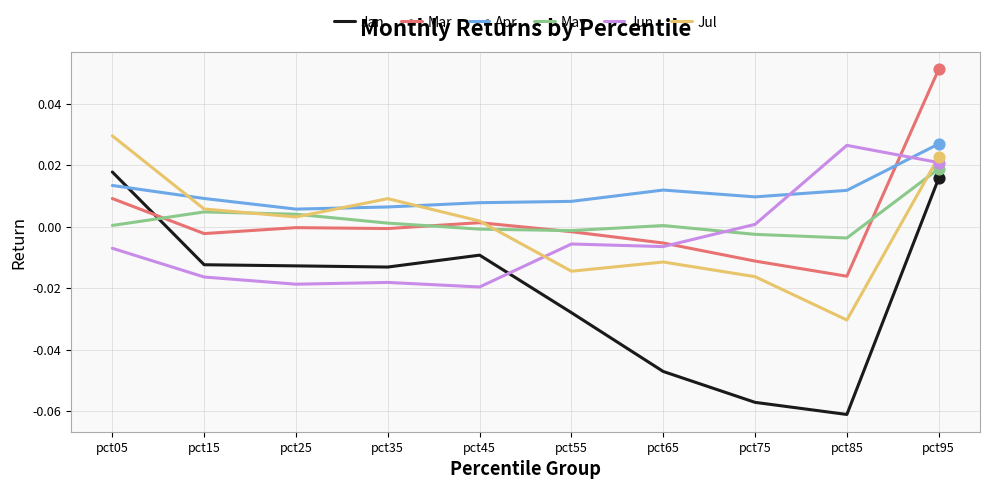

At which category is the sum across all series the highest?

pct95